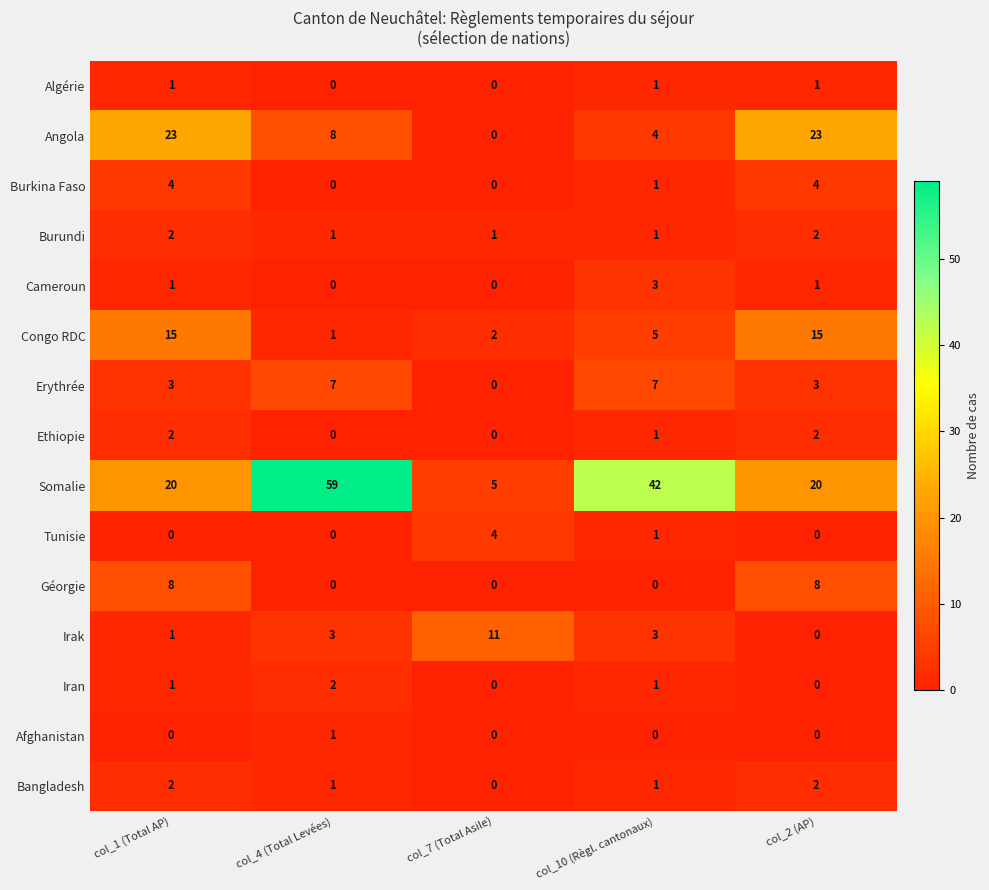

Which series has the largest total across all categories?

Somalie